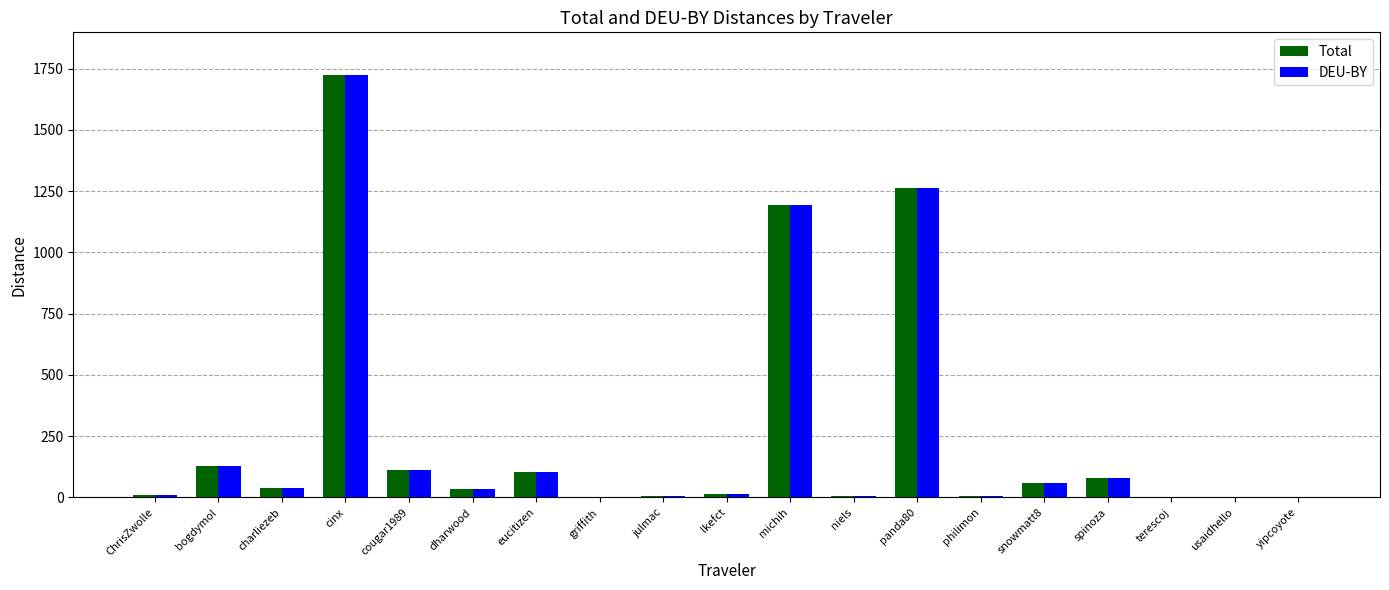

Where is Total nearest to the value 863?

michih